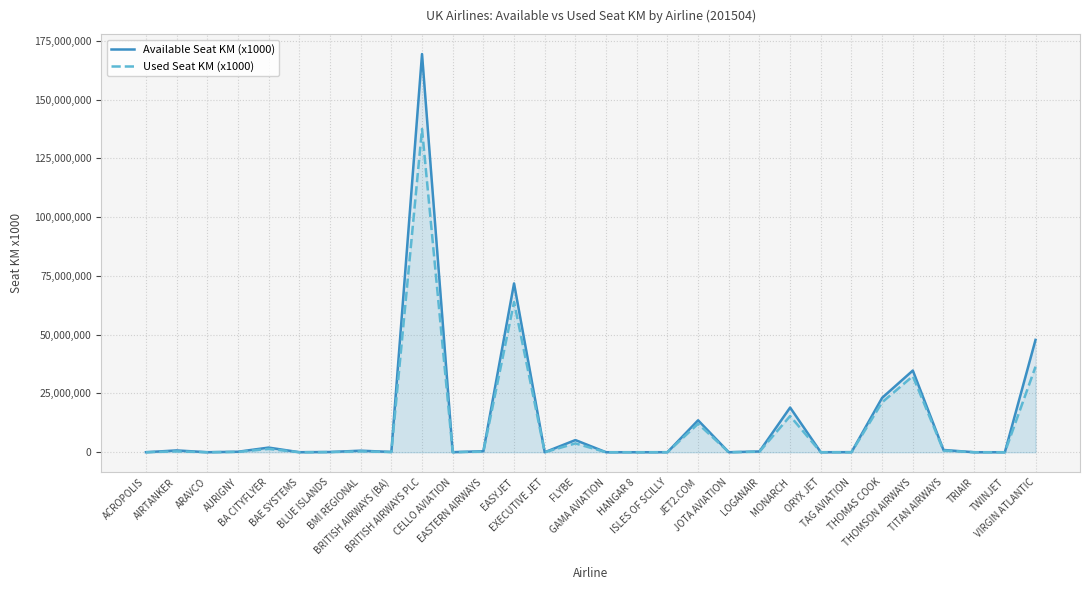

Count the number of categories in the chart.

30